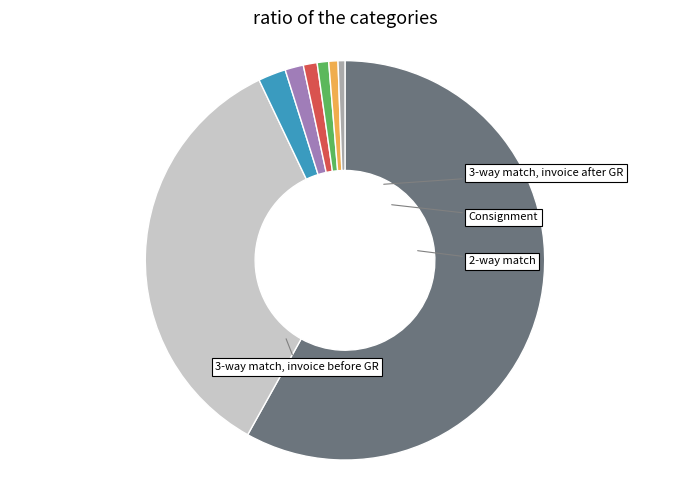

Does any single category account for the majority?

Yes